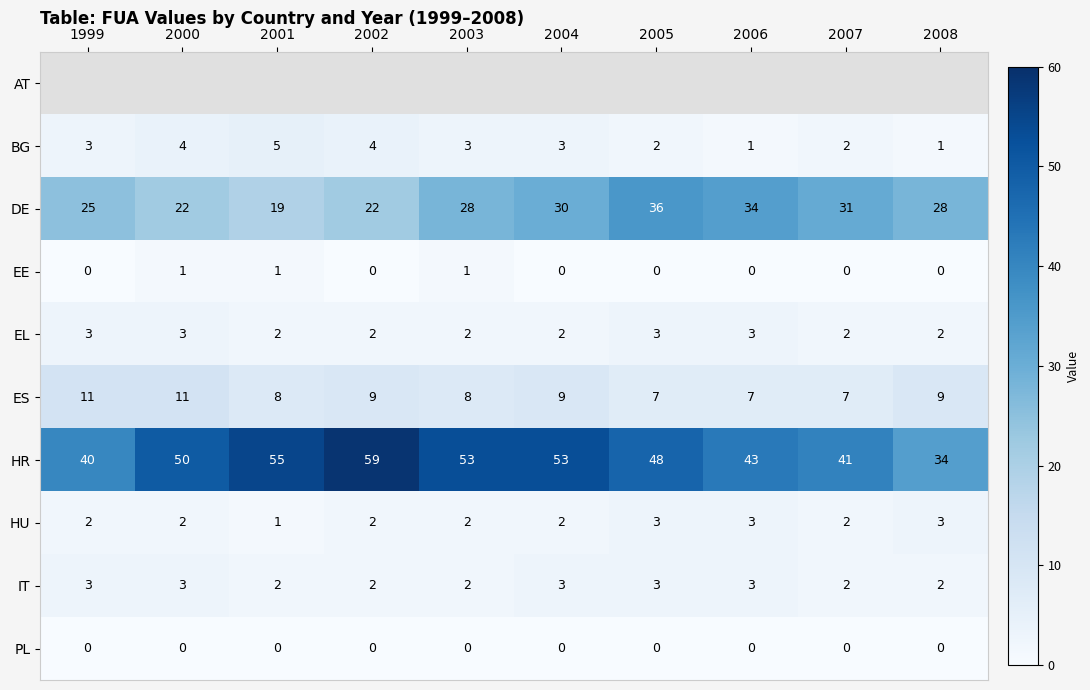

Which category has the highest value in the HR series?

2002